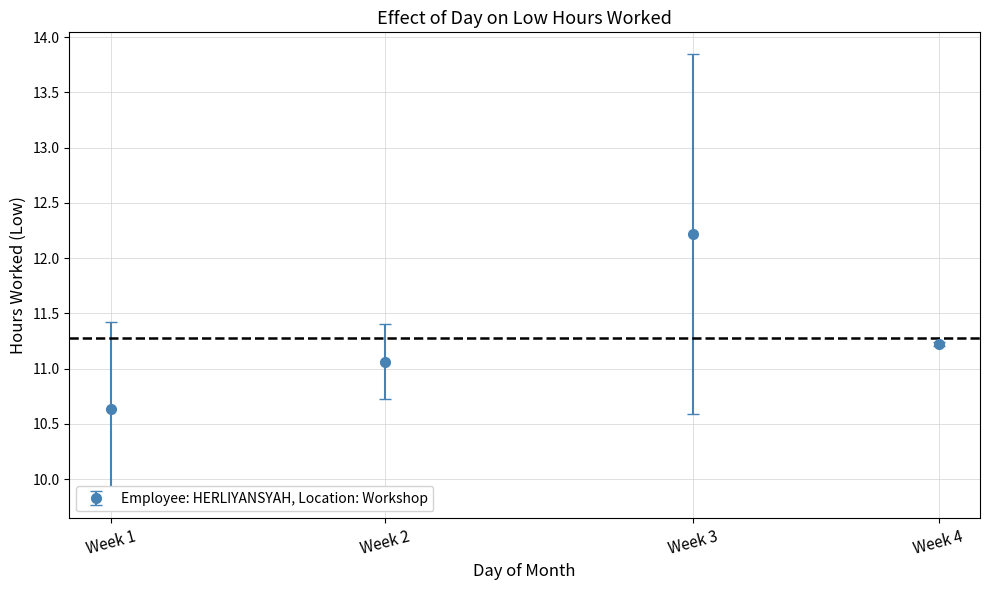

What is the change in value from Week 1 to Week 4?

+0.6